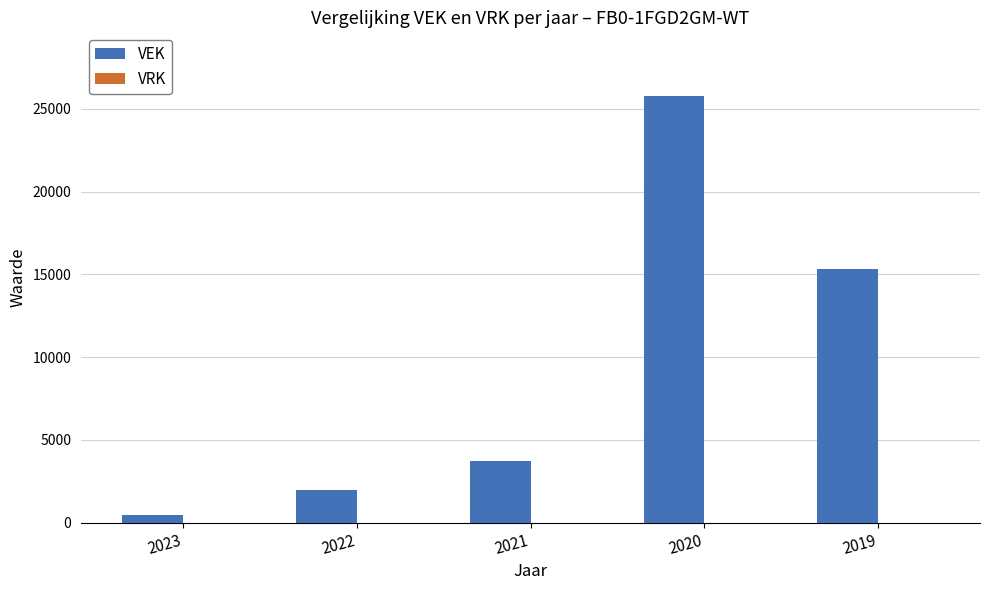

How many categories are shown in the chart?

5